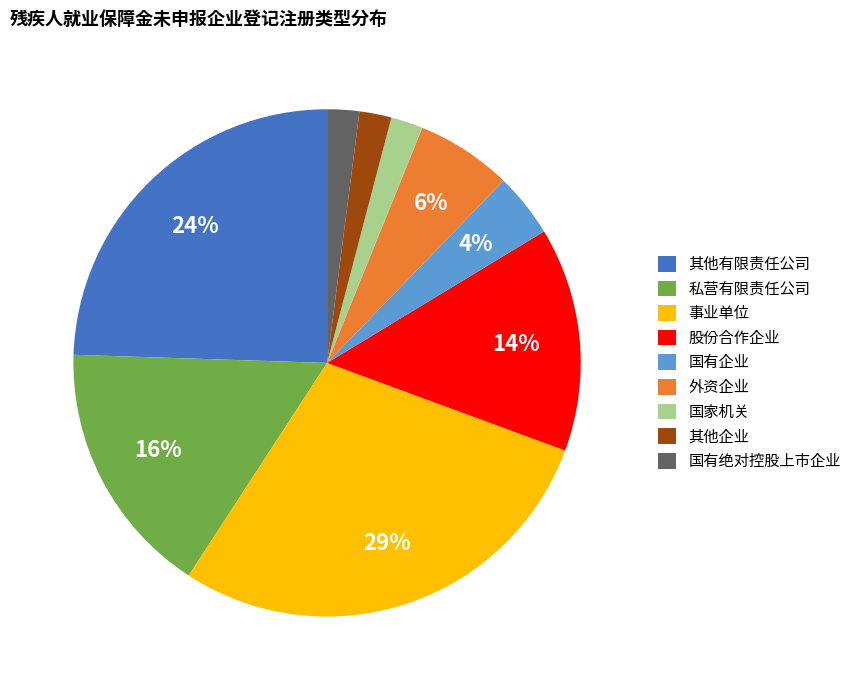

To the nearest percent, what is the difference between the largest and smallest slice percentages?

27%